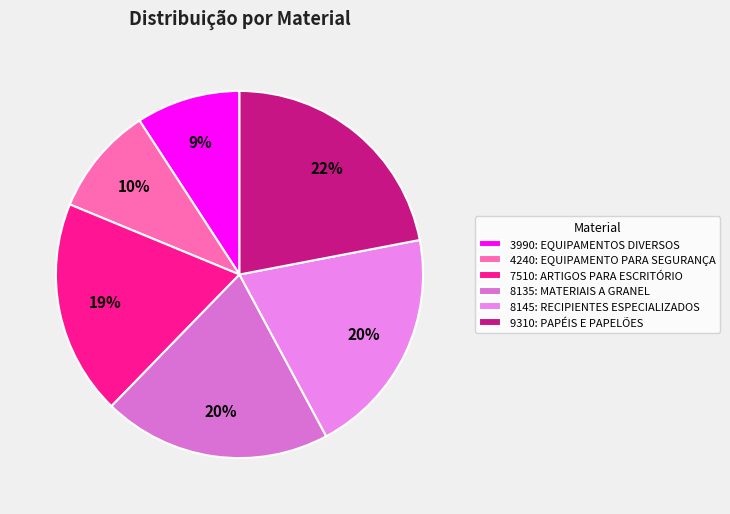

How many segments does this pie chart have?

6